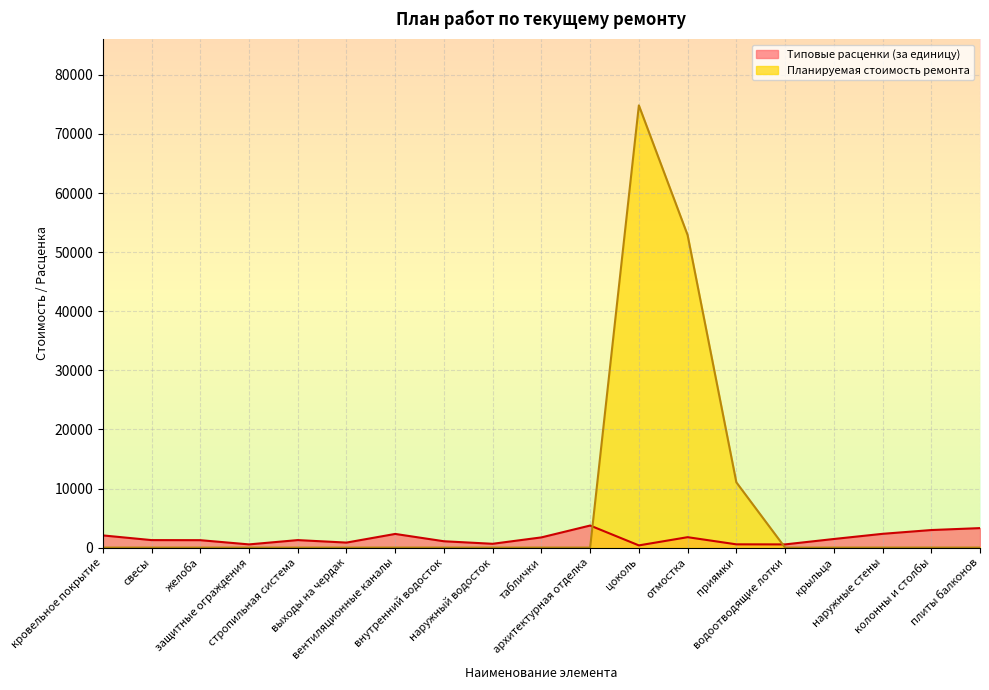

Which category has the highest value in the Типовые расценки (за единицу) series?

архитектурная отделка